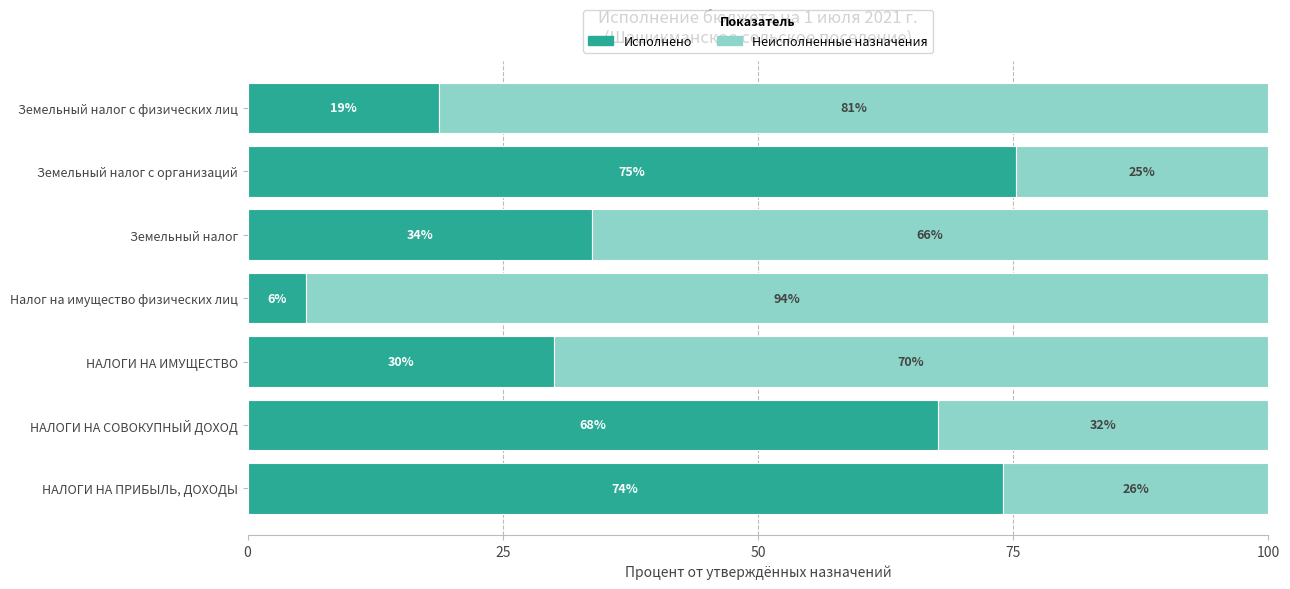

What is the total value across all series at Земельный налог с физических лиц?

100.0